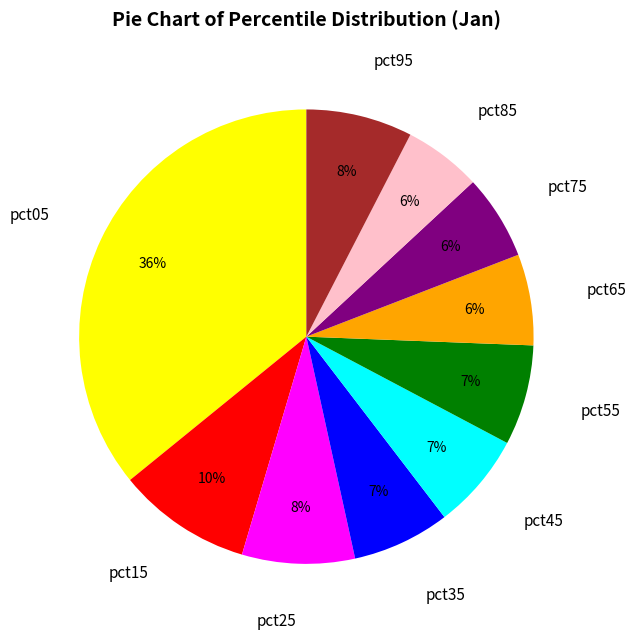

Is the sum of pct55 and pct35 greater than half?

No